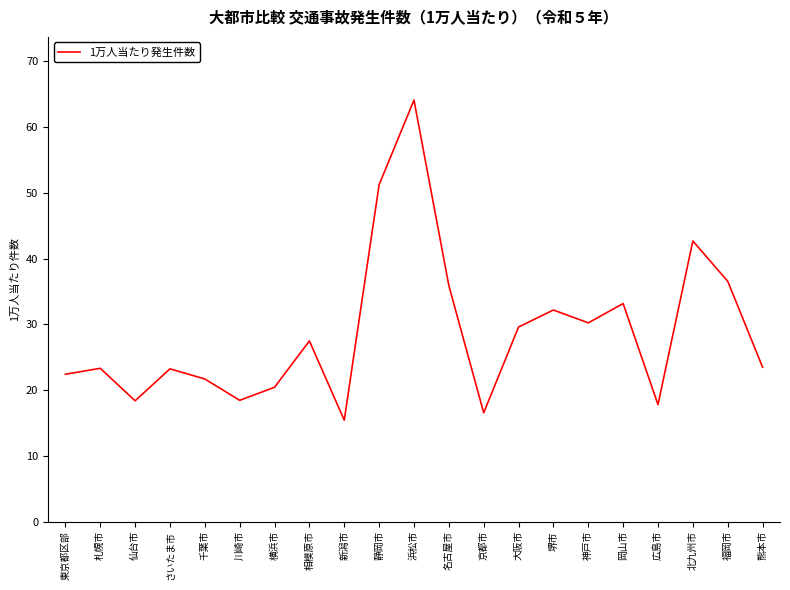

Is it true that the value at 相模原市 is 17.6?

False